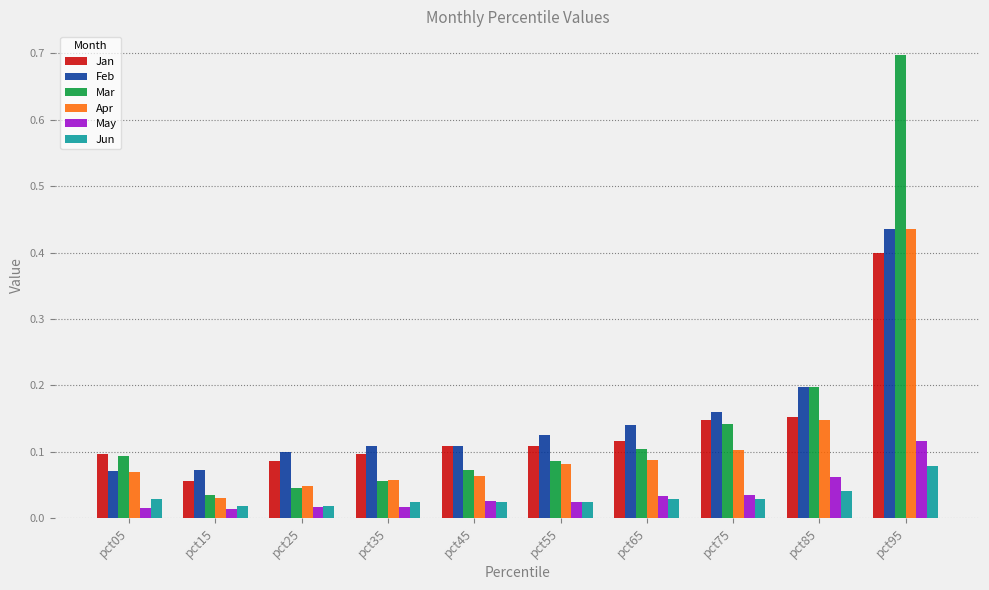

How many categories are shown in the chart?

10